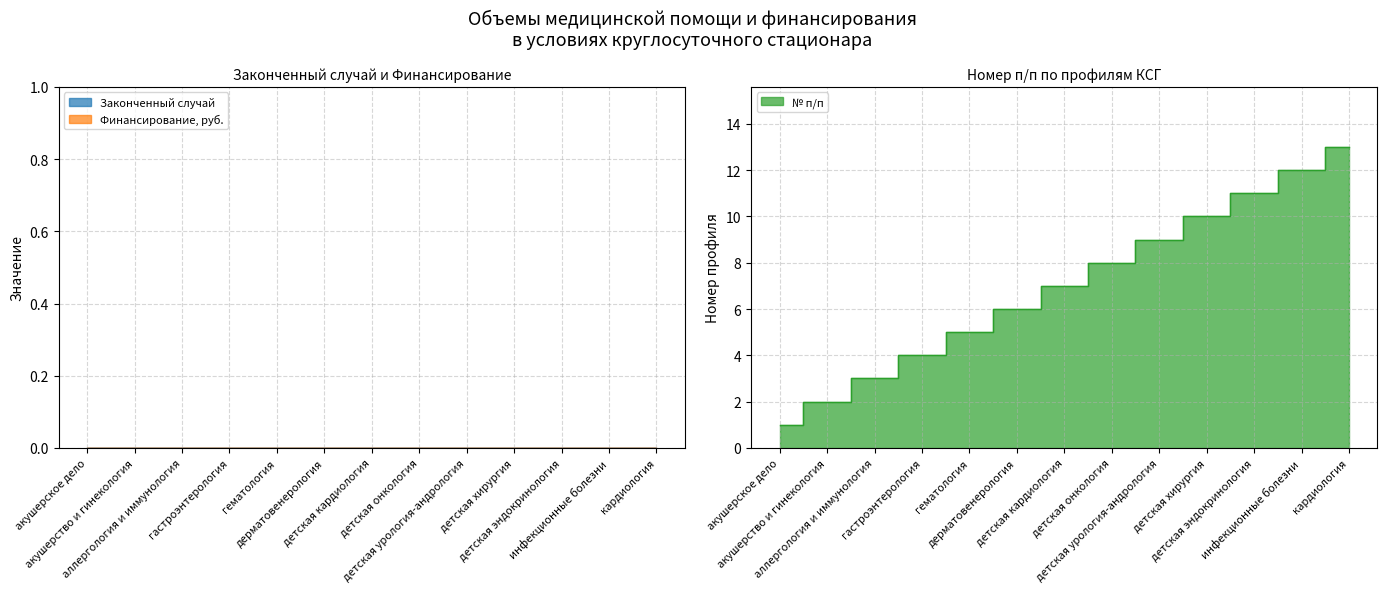

Which category has the highest value in the Финансирование, руб. series?

акушерское дело